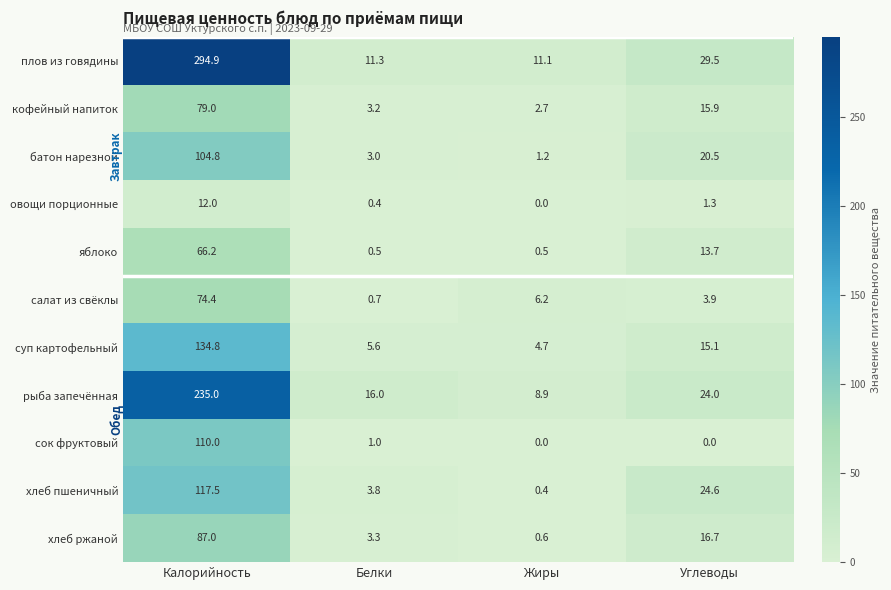

Is it true that рыба запечённая equals 23.9 at Белки?

False